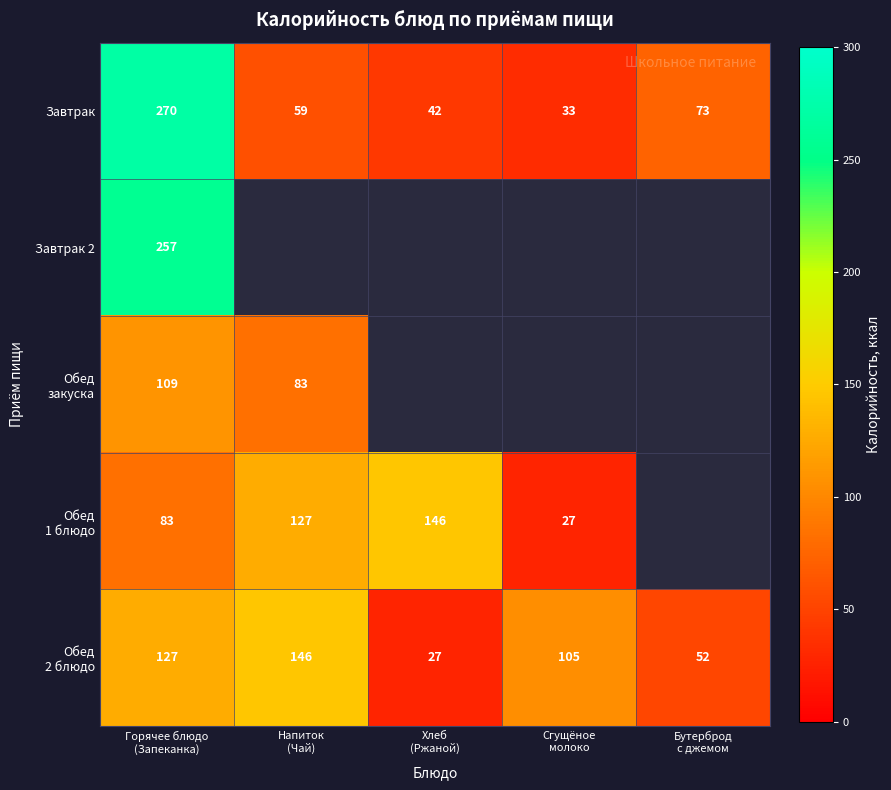

What is the average value of the Завтрак series?

95